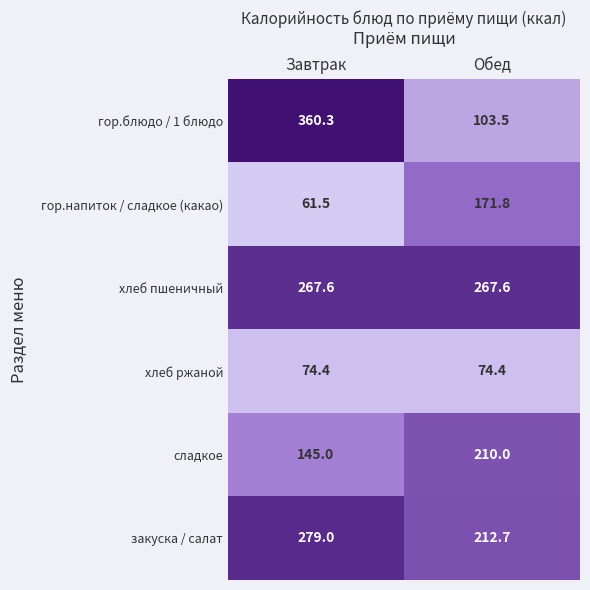

What is the greatest value displayed?

360.3